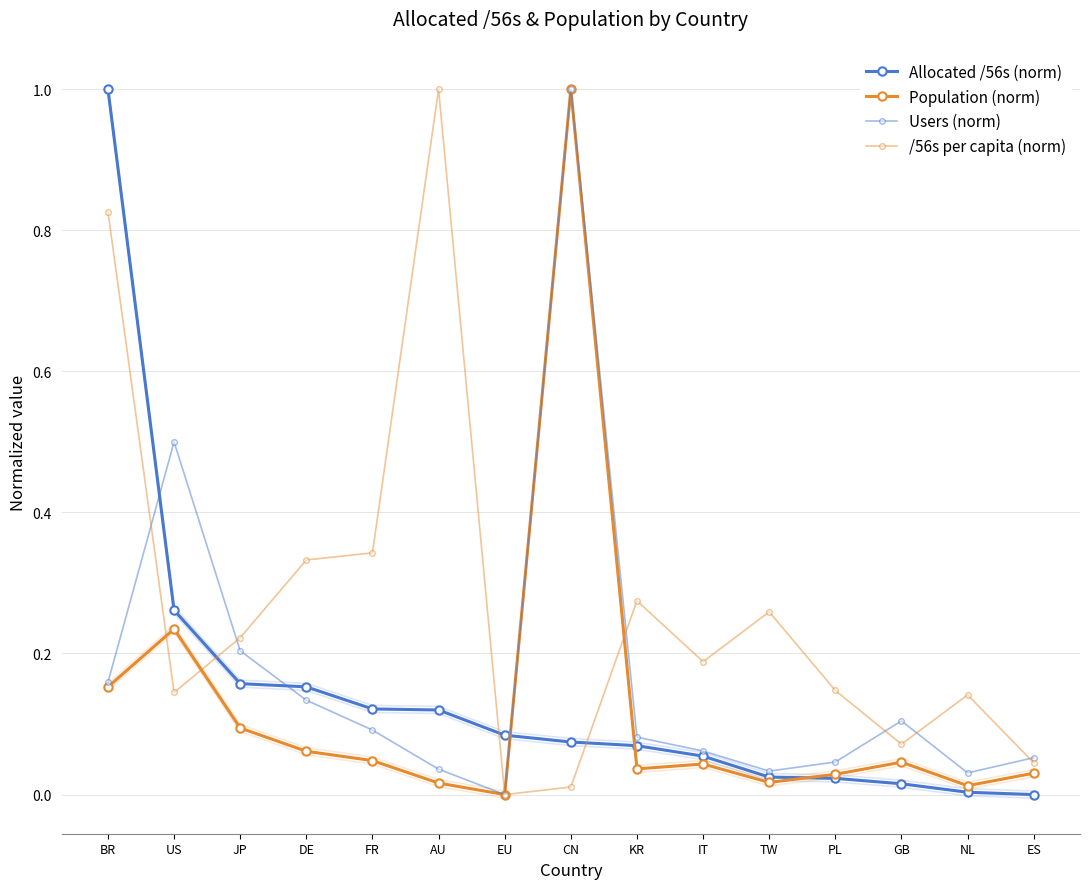

Between PL and EU, which is larger?

EU